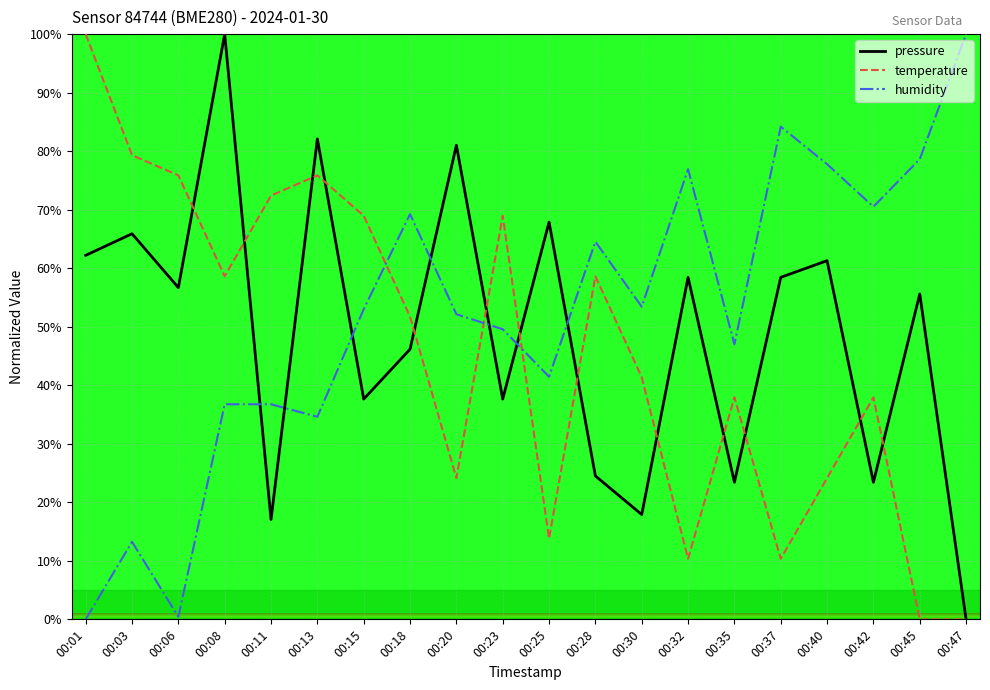

True or false: humidity and pressure intersect in this chart.

True